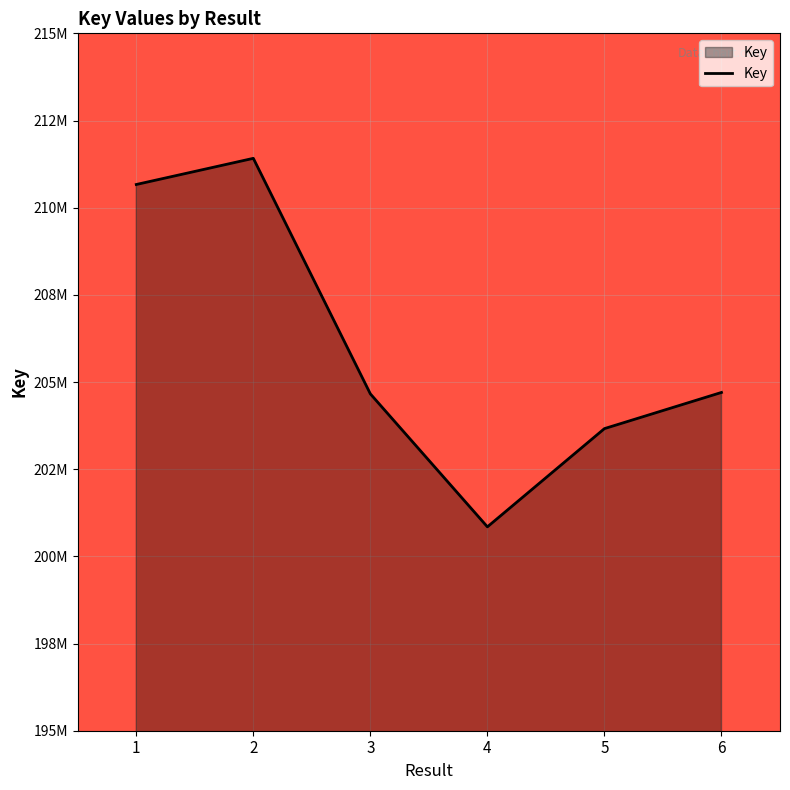

The value at 3 is 204659789. True or false?

True